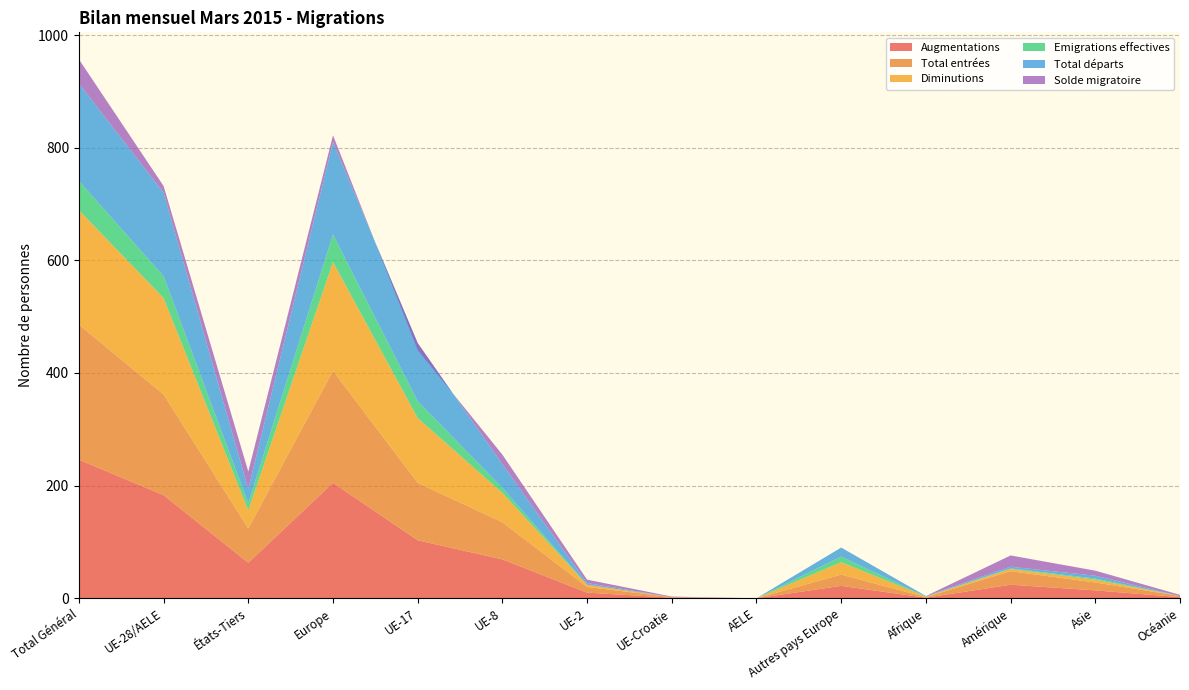

Reading left to right, what are all the values shown in this chart?

Augmentations: Total Général=246	UE-28/AELE=183	États-Tiers=63	Europe=205	UE-17=103	UE-8=69	UE-2=10	UE-Croatie=1	AELE=0	Autres pays Europe=22	Afrique=1	Amérique=24	Asie=14	Océanie=2
Total entrées: Total Général=240	UE-28/AELE=179	États-Tiers=61	Europe=199	UE-17=102	UE-8=66	UE-2=10	UE-Croatie=1	AELE=0	Autres pays Europe=20	Afrique=1	Amérique=24	Asie=14	Océanie=2
Diminutions: Total Général=203	UE-28/AELE=171	États-Tiers=32	Europe=193	UE-17=115	UE-8=52	UE-2=4	UE-Croatie=0	AELE=0	Autres pays Europe=22	Afrique=1	Amérique=4	Asie=5	Océanie=0
Emigrations effectives: Total Général=52	UE-28/AELE=39	États-Tiers=13	Europe=49	UE-17=30	UE-8=9	UE-2=0	UE-Croatie=0	AELE=0	Autres pays Europe=10	Afrique=0	Amérique=1	Asie=2	Océanie=0
Total départs: Total Général=173	UE-28/AELE=148	États-Tiers=25	Europe=164	UE-17=103	UE-8=42	UE-2=3	UE-Croatie=0	AELE=0	Autres pays Europe=16	Afrique=1	Amérique=3	Asie=5	Océanie=0
Solde migratoire: Total Général=43	UE-28/AELE=12	États-Tiers=31	Europe=12	UE-17=-12	UE-8=17	UE-2=6	UE-Croatie=1	AELE=0	Autres pays Europe=0	Afrique=0	Amérique=20	Asie=9	Océanie=2